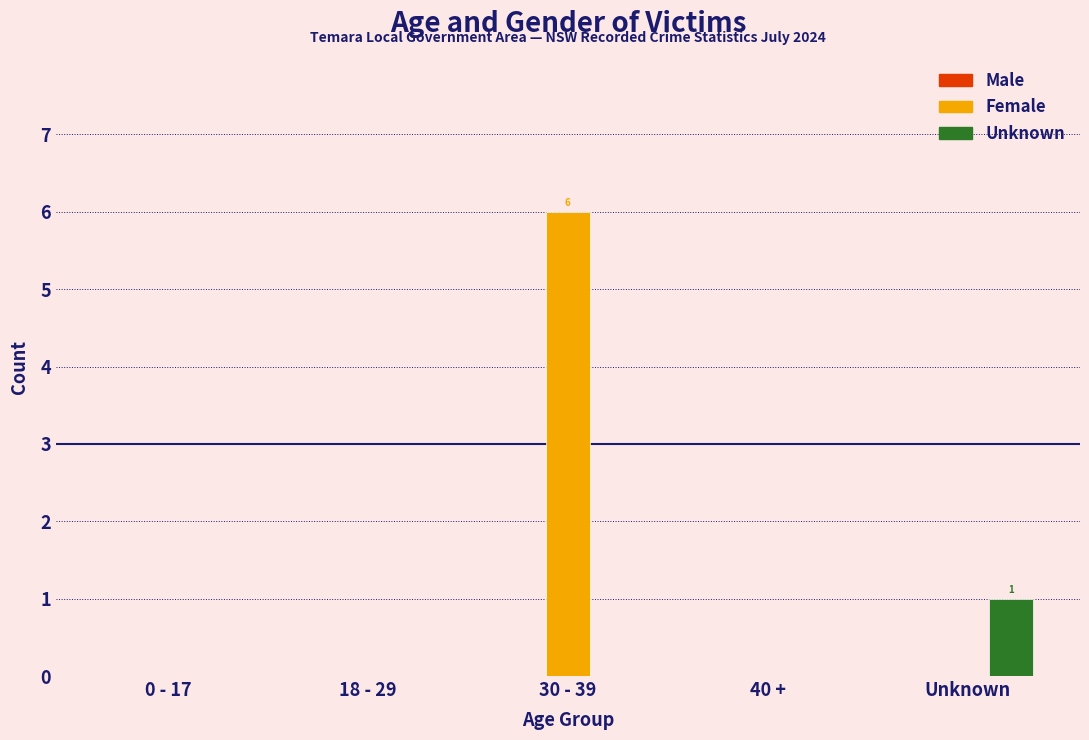

What is the sum of all Female values?

6